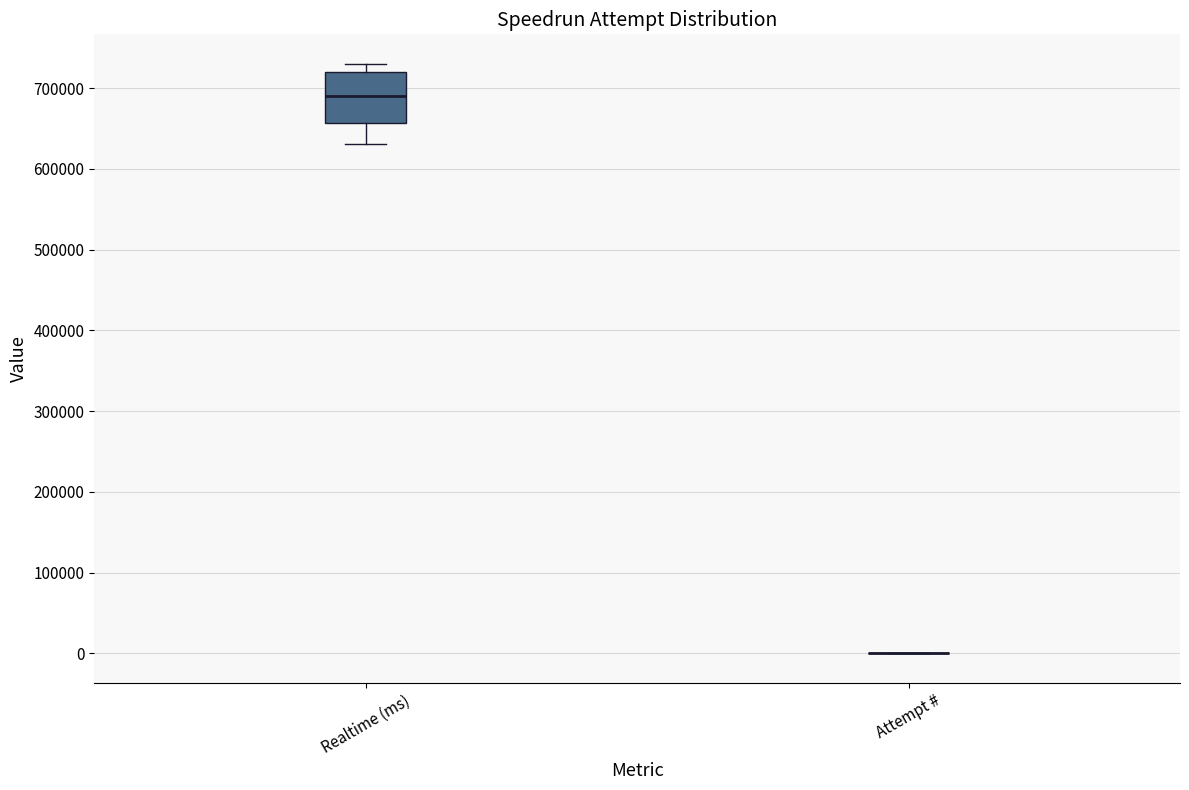

Comparing the boxes themselves (not the whiskers), which one is the tallest?

Realtime (ms)